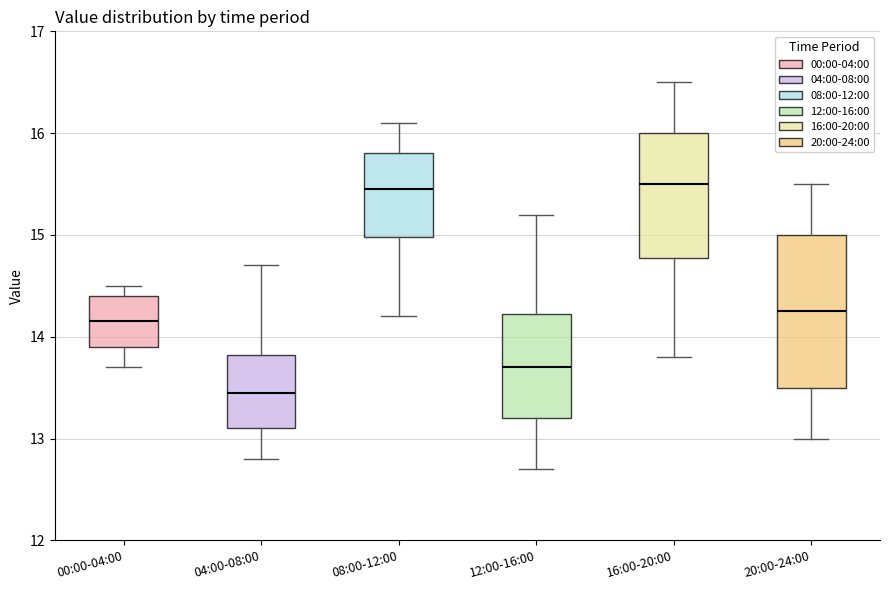

Reading left to right, read every box against the y-axis: the position of its median line, the range the box covers, and the ends of its whiskers. The values are not printed on the chart, so give them approximately, as read against the axis.

00:00-04:00: median 14.2, box 13.9 to 14.4, whiskers 13.7 to 14.5
04:00-08:00: median 13.5, box 13.1 to 13.8, whiskers 12.8 to 14.7
08:00-12:00: median 15.5, box 15.0 to 15.8, whiskers 14.2 to 16.1
12:00-16:00: median 13.7, box 13.2 to 14.2, whiskers 12.7 to 15.2
16:00-20:00: median 15.5, box 14.8 to 16.0, whiskers 13.8 to 16.5
20:00-24:00: median 14.3, box 13.5 to 15.0, whiskers 13.0 to 15.5